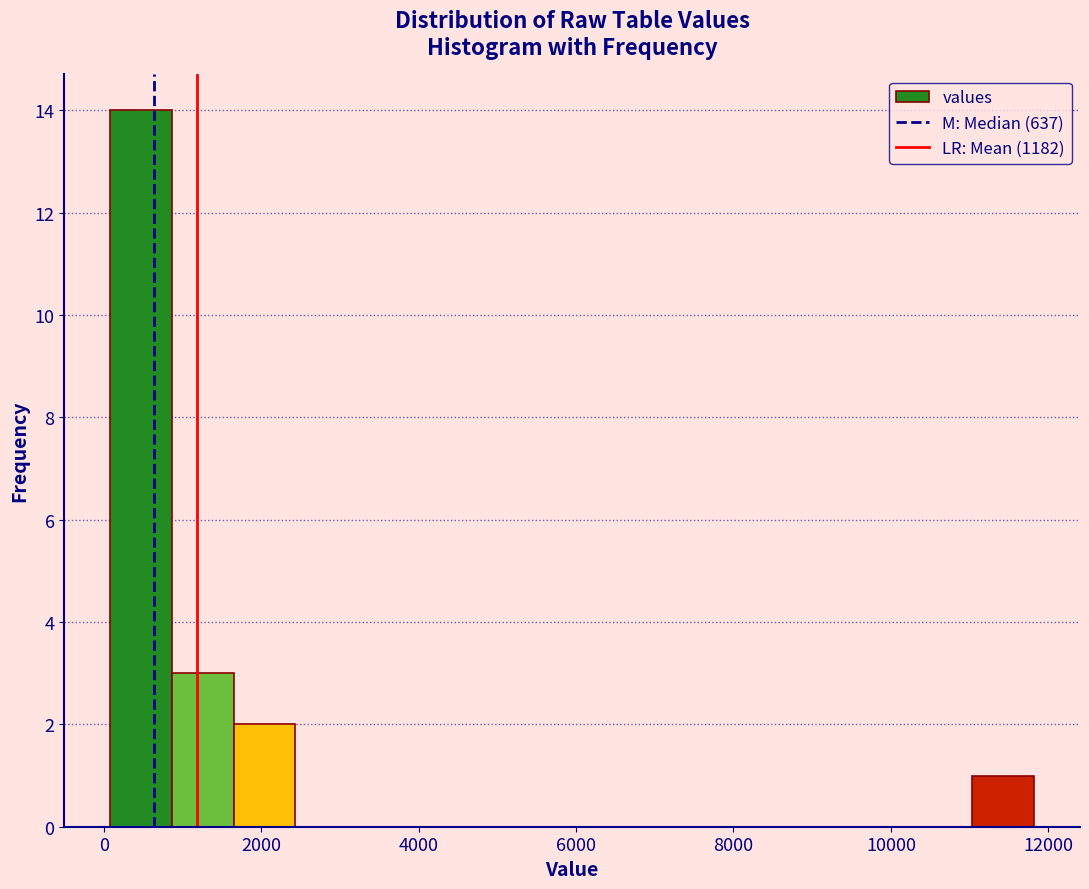

Read against the x-axis, roughly where is the centre of the tallest bar?

400